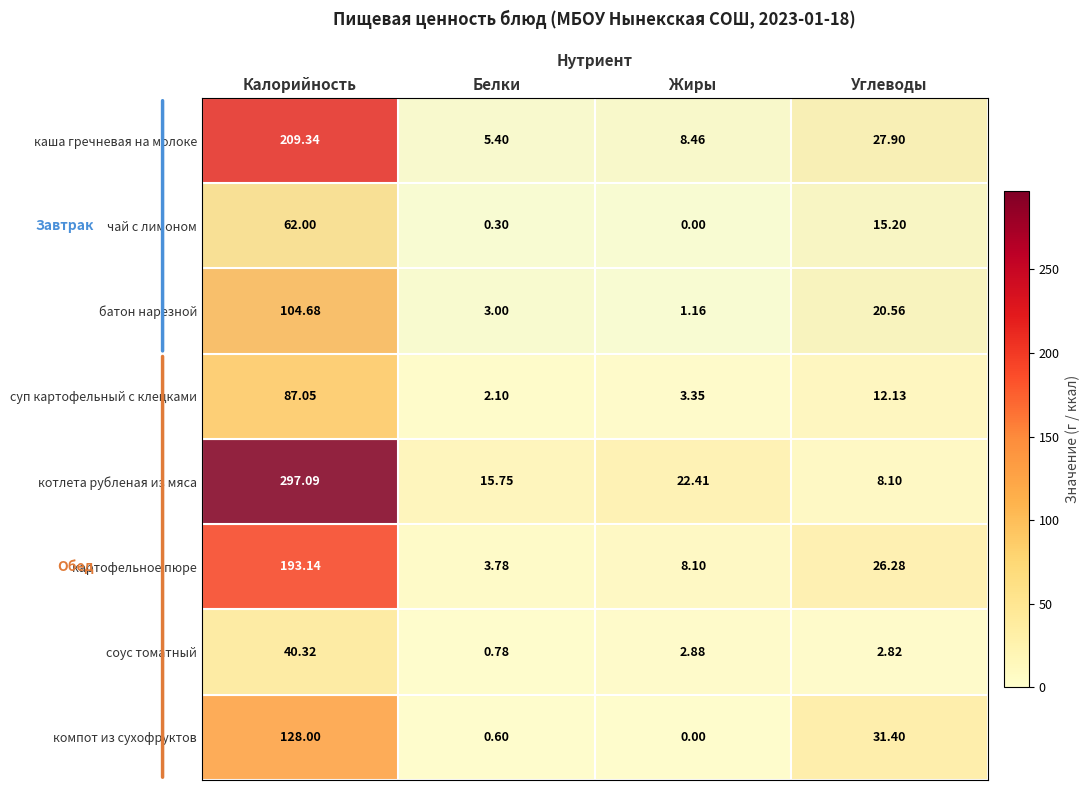

How many series are shown in this chart?

8